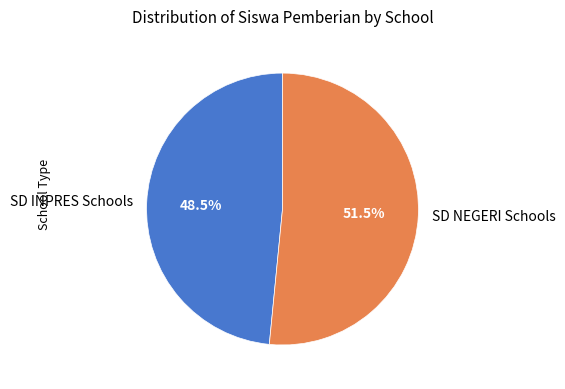

What portion of the pie excludes SD INPRES Schools?

51.5%